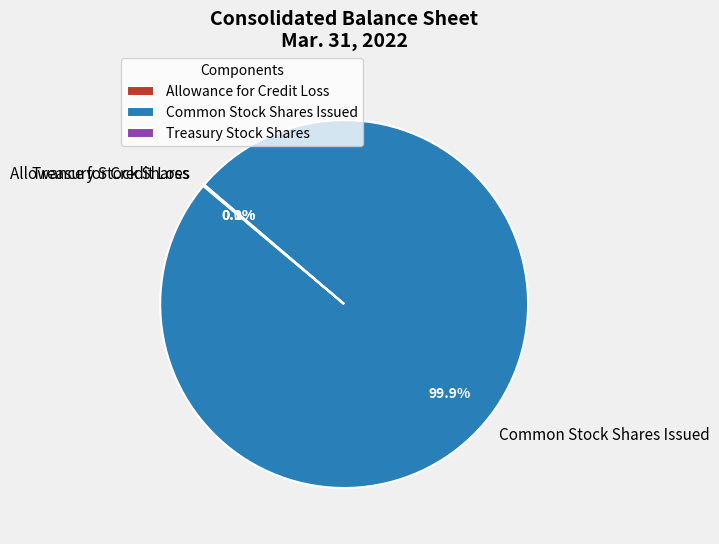

Does Common Stock Shares Issued represent more than half of the total?

Yes